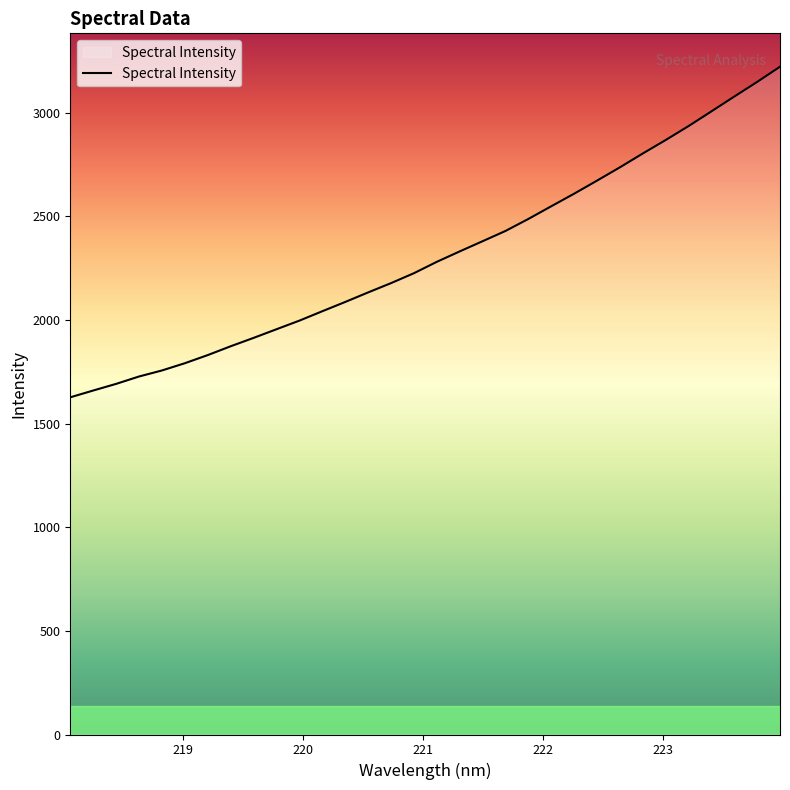

Is this an area chart (filled region under the line)?

No